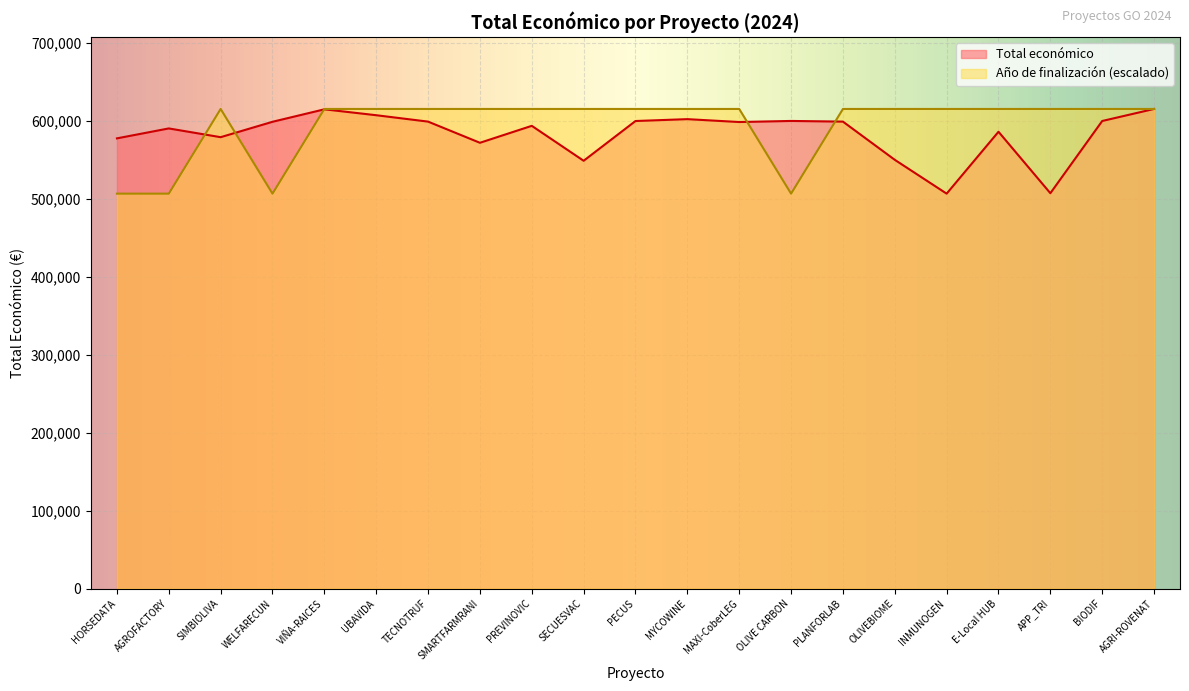

List the labels in order of Total económico value, smallest first.

INMUNOGEN, APP_TRI, SECUESVAC, OLIVEBIOME, SMARTFARMRANI, HORSEDATA, SIMBIOLIVA, E-Local HUB, AGROFACTORY, PREVINOVIC, MAXI-CoberLEG, WELFARECUN, TECNOTRUF, PLANFORLAB, PECUS, BIODIF, OLIVE CARBON, MYCOWINE, UBAVIDA, VIÑA-RAICES, AGRI-ROVENAT